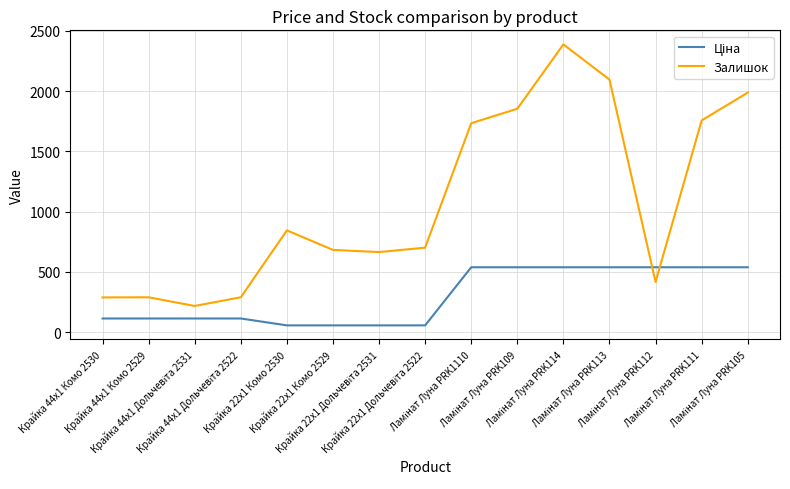

What is the maximum value shown in the chart?

2388.0